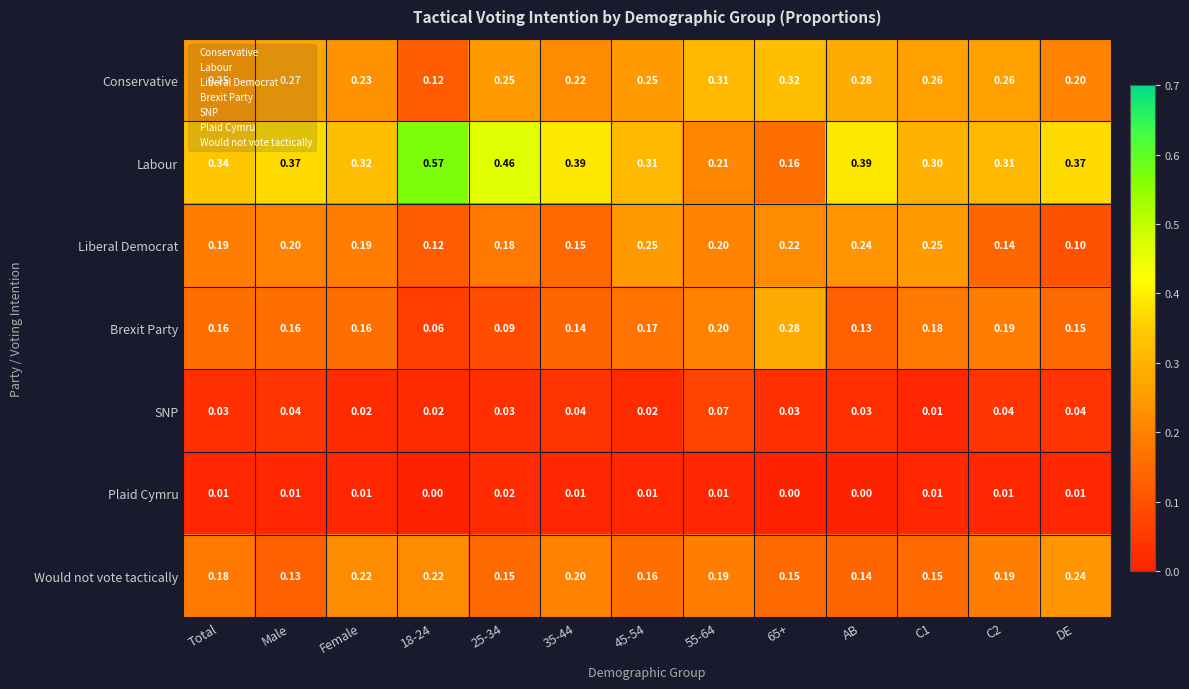

Rank the series at DE from highest to lowest value.

Labour, Would not vote tactically, Conservative, Brexit Party, Liberal Democrat, SNP, Plaid Cymru